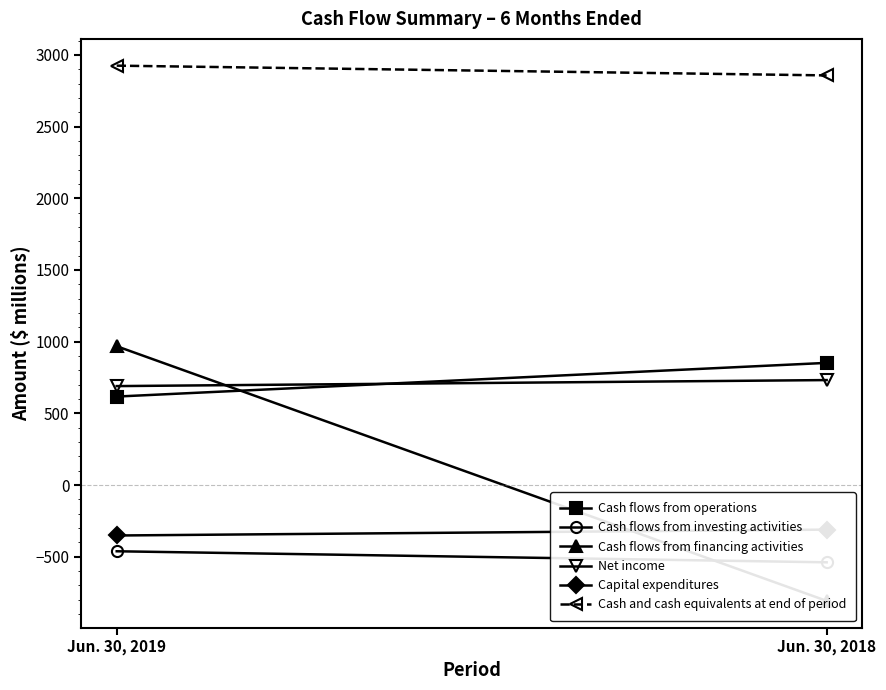

What is the value of the Cash flows from operations point at the 2nd from the left?

852